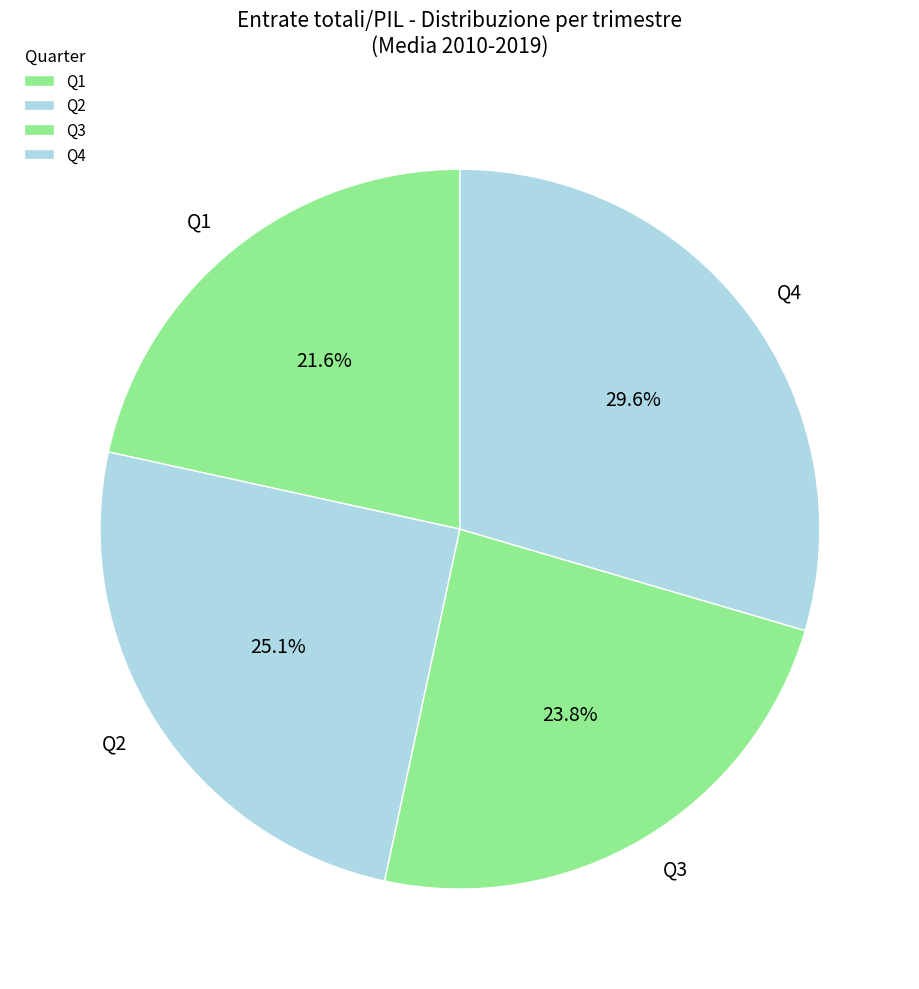

How many slices are in this pie chart?

4